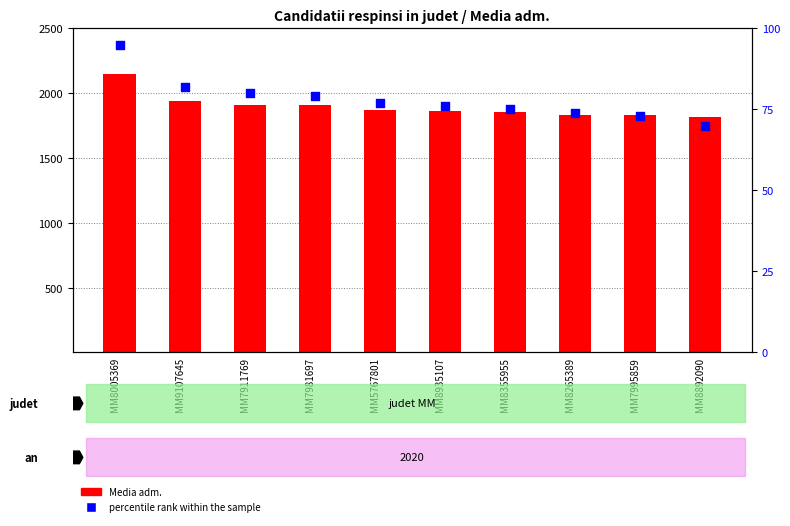

Which series reaches the minimum Y coordinate?

percentile rank within the sample